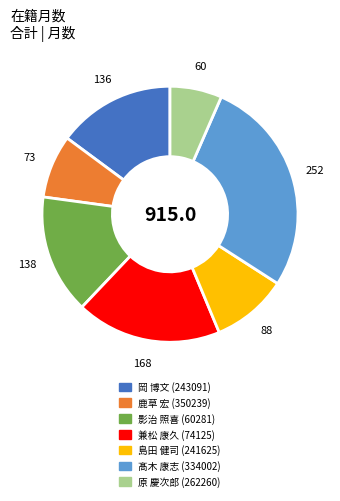

Is it true that 髙木 康志 (334002) is 28% of the pie?

True